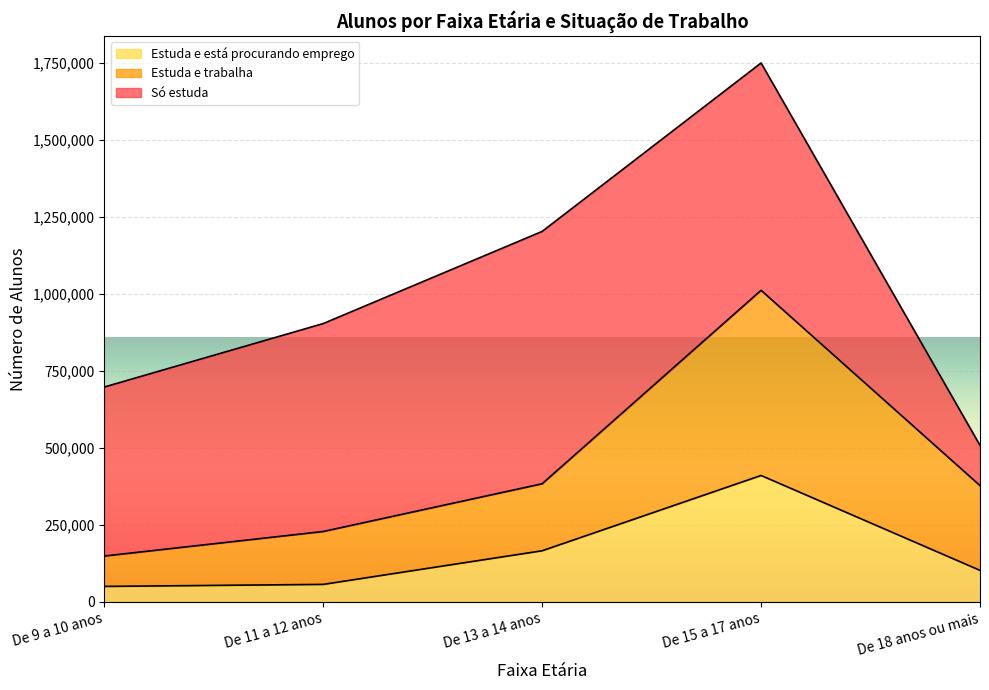

Where does the Estuda e está procurando emprego series first go above 102680?

De 13 a 14 anos